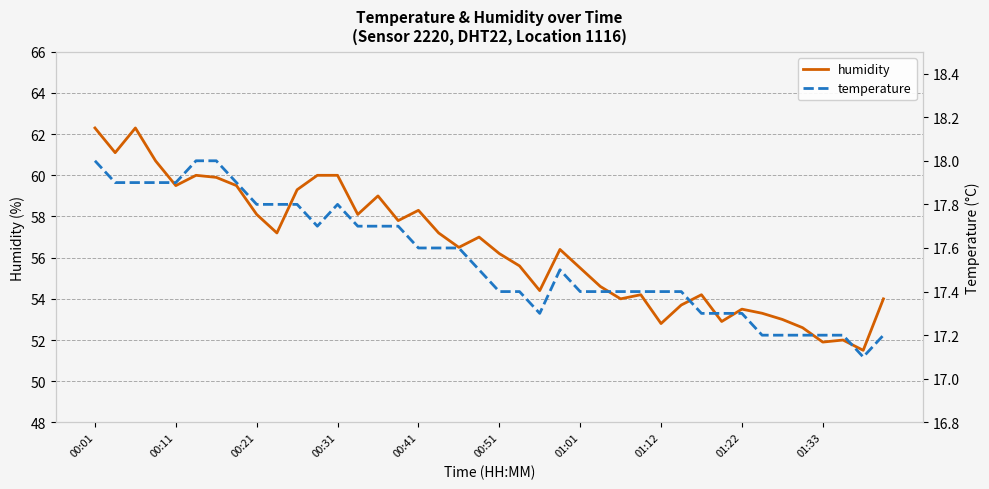

True or false: temperature and humidity intersect in this chart.

False